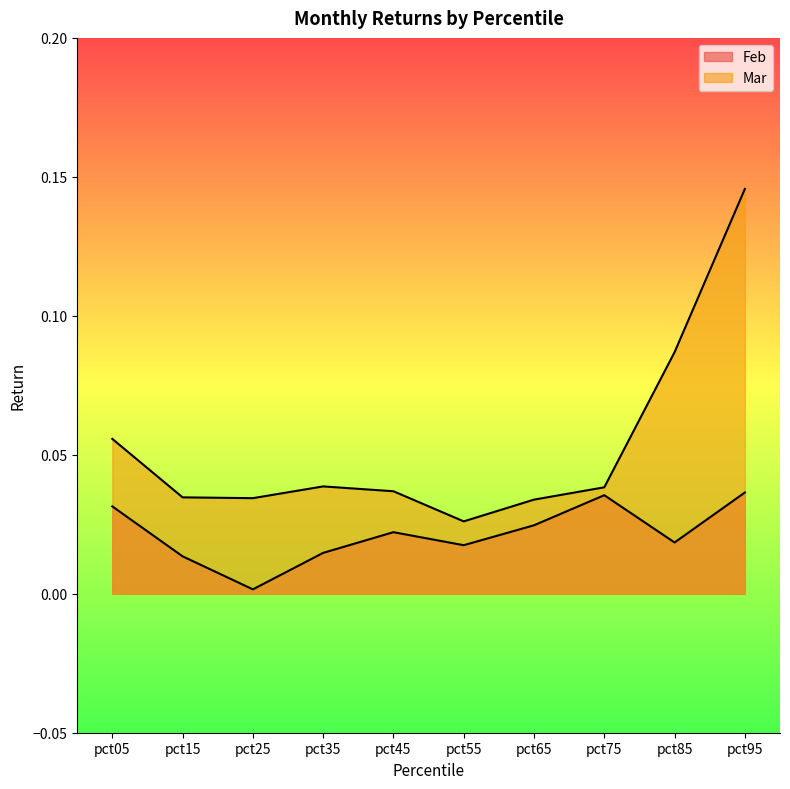

What are all the series names shown in the legend?

Feb, Mar